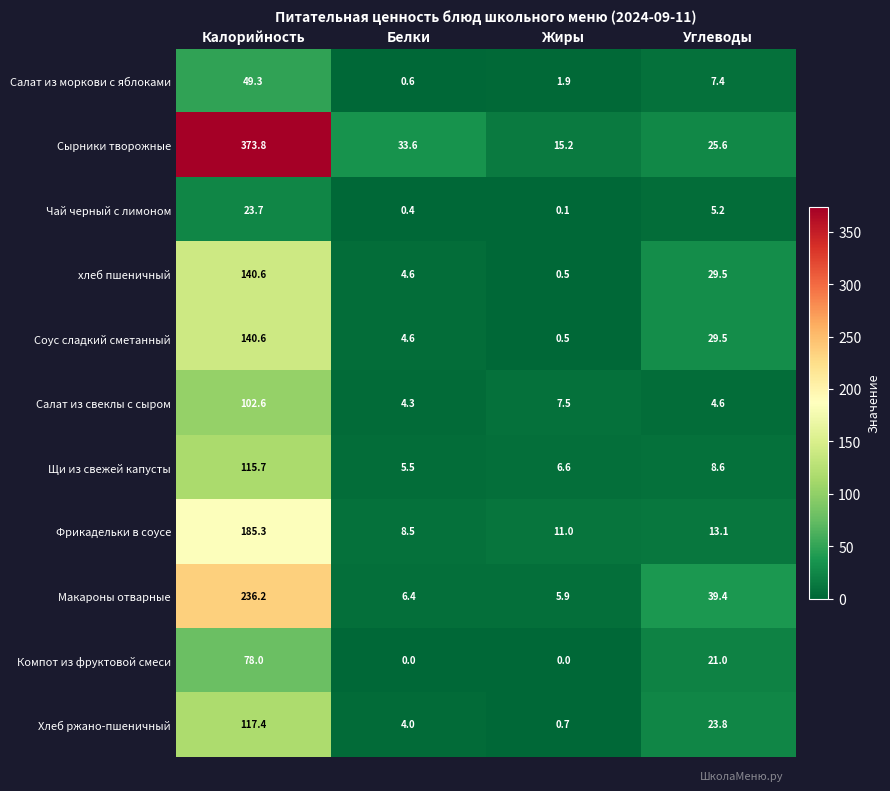

How many series are shown in this chart?

11